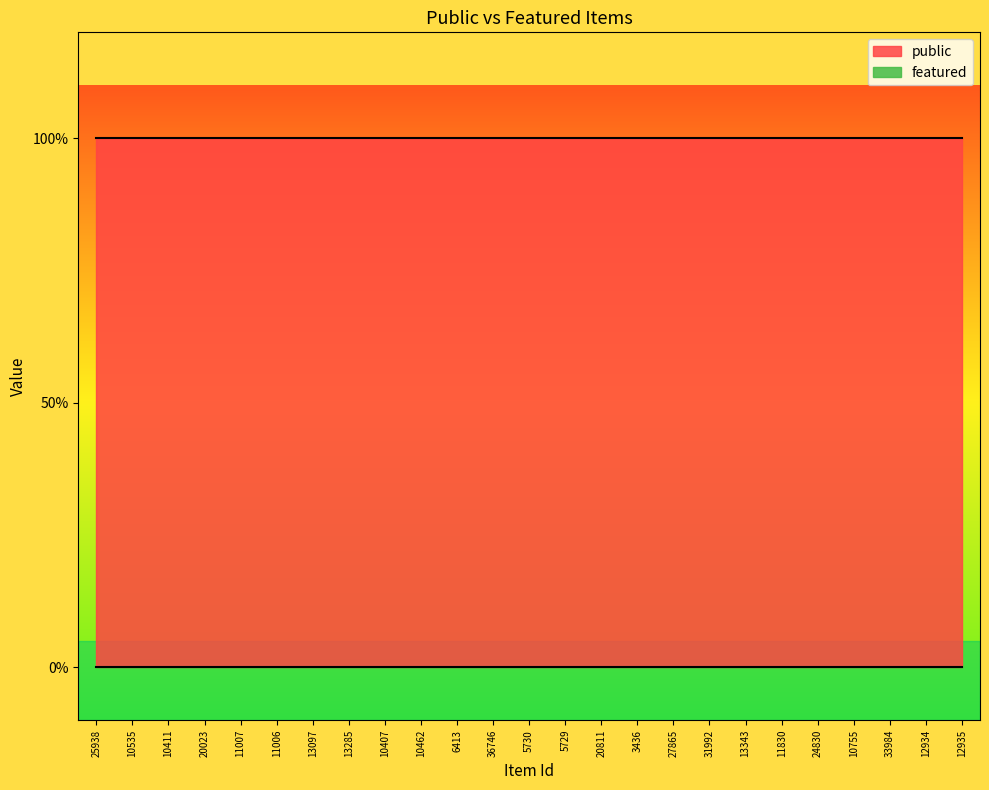

At which category does the chart reach its minimum across all series?

25938